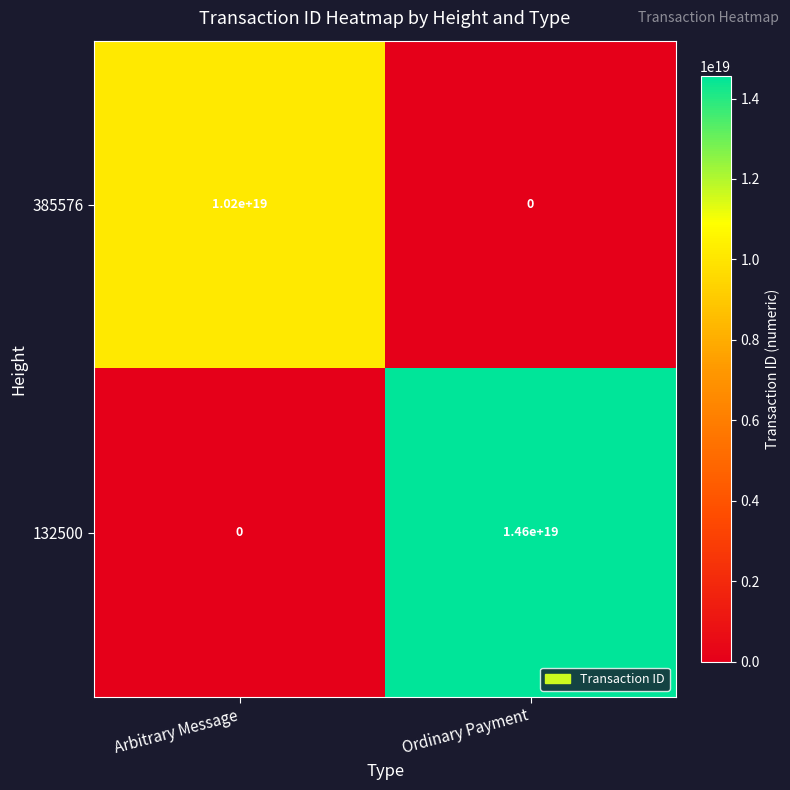

Is it true that 385576 equals 4265936058921243136 at Ordinary Payment?

False